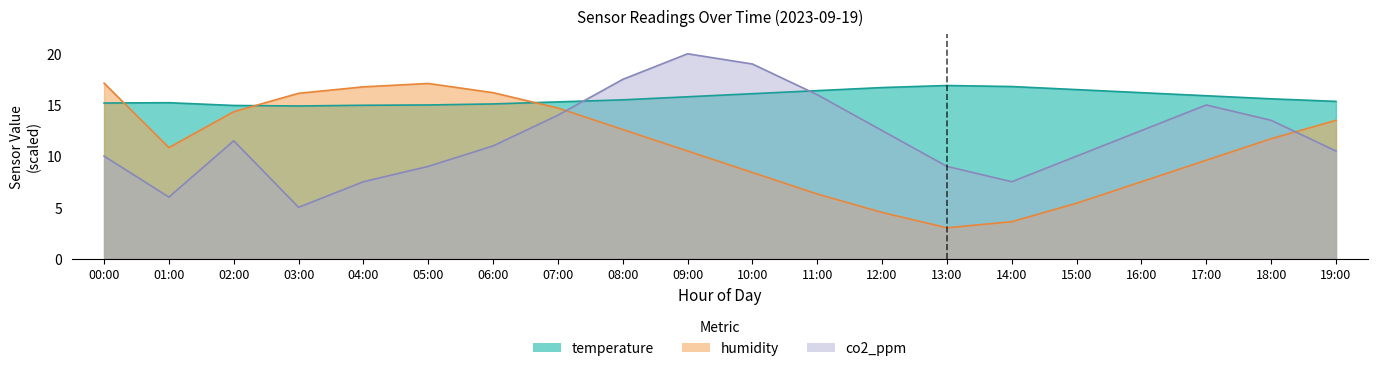

The value of temperature at 11:00 is 16.4. True or false?

True